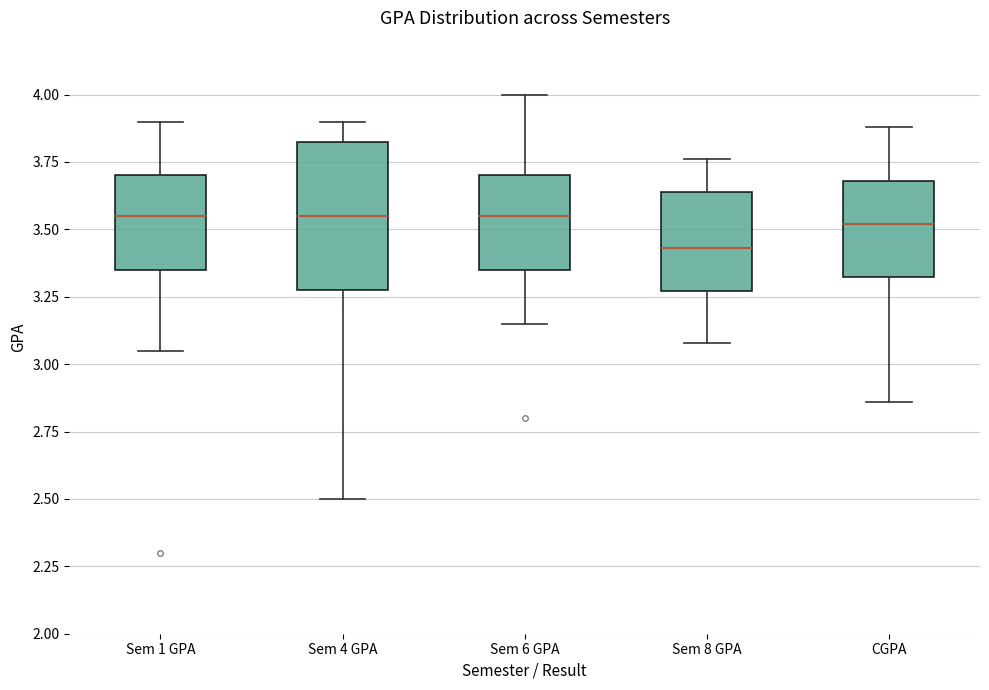

Reading left to right, transcribe this box plot: for each box, give where its median line is, the range the box spans, and where its two whiskers end, as read against the y-axis. The values are not printed on the chart, so give them approximately, as read against the axis.

Sem 1 GPA: median 3.55, box 3.35 to 3.70, whiskers 3.05 to 3.90
Sem 4 GPA: median 3.55, box 3.30 to 3.85, whiskers 2.50 to 3.90
Sem 6 GPA: median 3.55, box 3.35 to 3.70, whiskers 3.15 to 4.00
Sem 8 GPA: median 3.45, box 3.25 to 3.65, whiskers 3.10 to 3.75
CGPA: median 3.50, box 3.35 to 3.70, whiskers 2.85 to 3.90